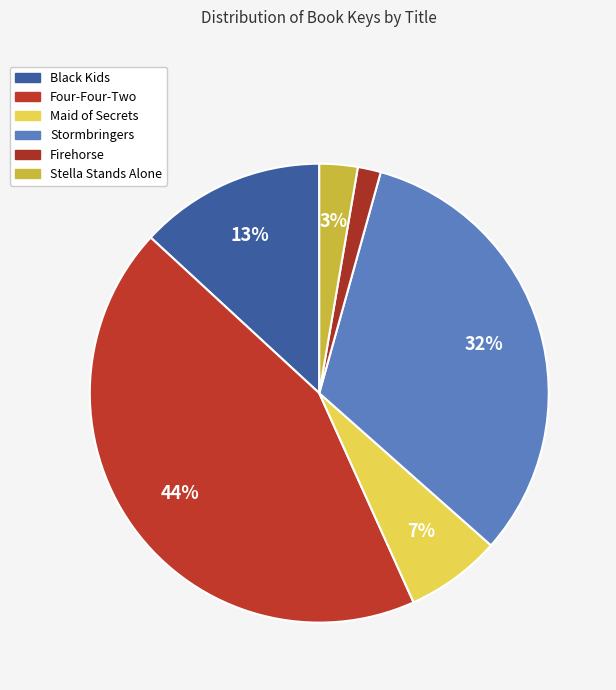

To the nearest percent, what is the combined percentage of Black Kids and Maid of Secrets?

20%